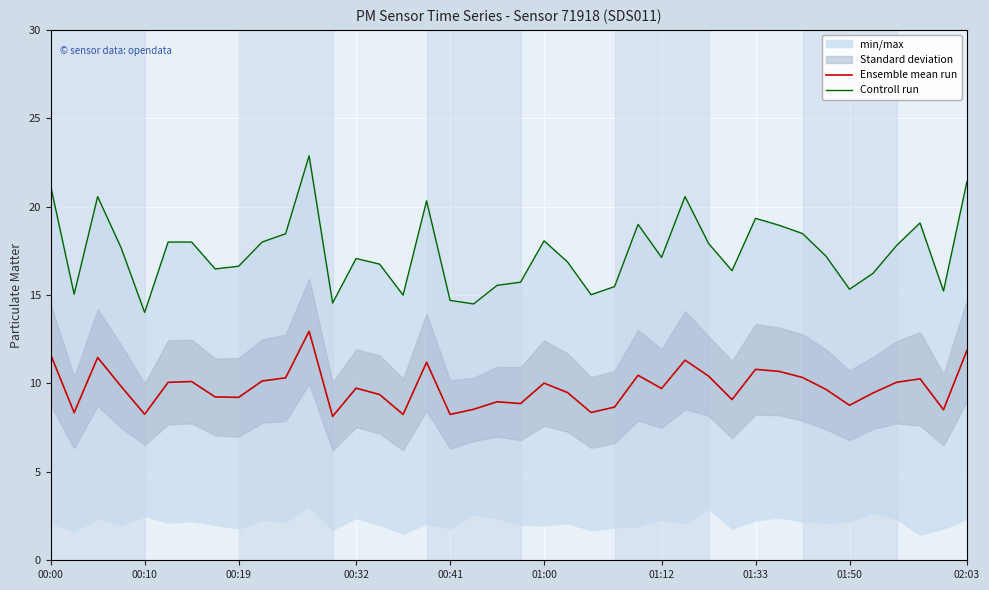

Rank the series at 36 from lowest to highest value.

Ensemble mean run, Controll run